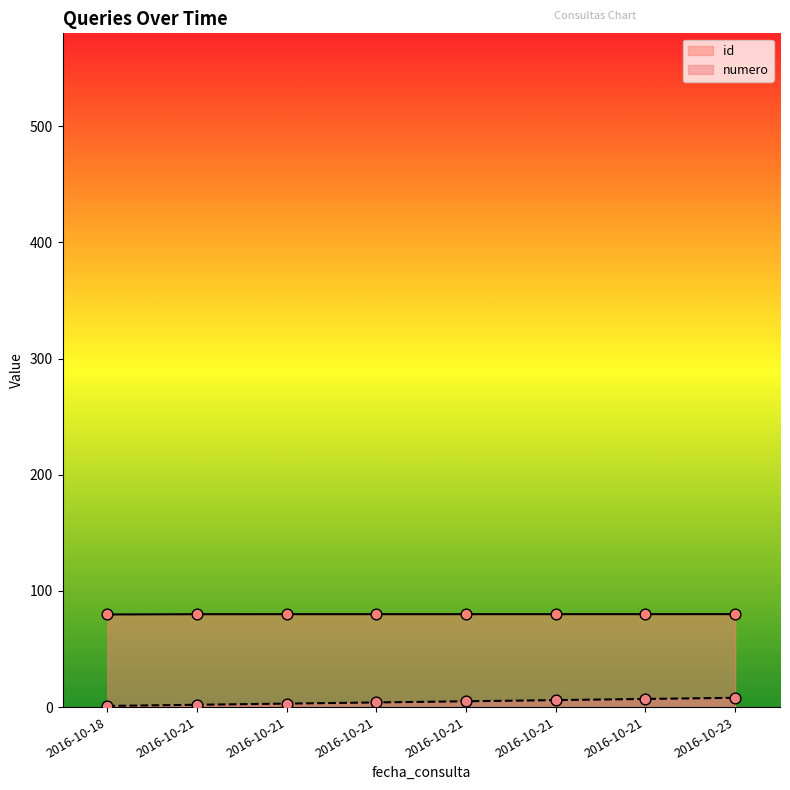

What are all the series names shown in the legend?

id, numero